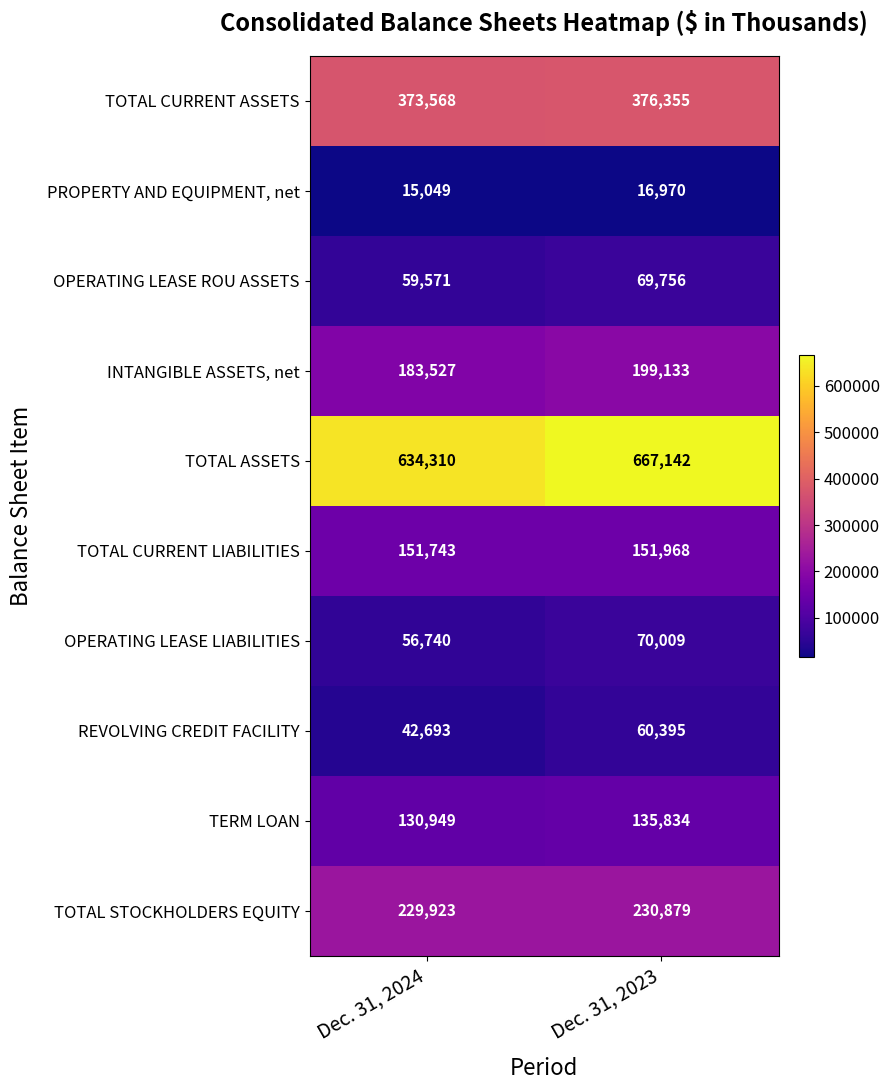

The value of OPERATING LEASE LIABILITIES at Dec. 31, 2023 is 107567. True or false?

False